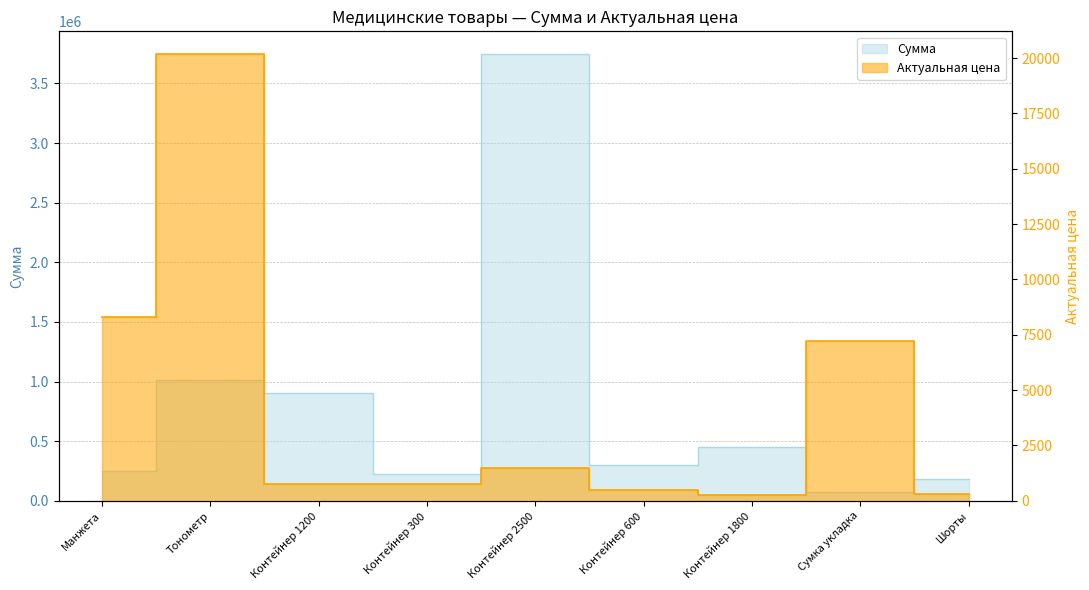

True or false: Сумма and Актуальная цена cross at least once.

False